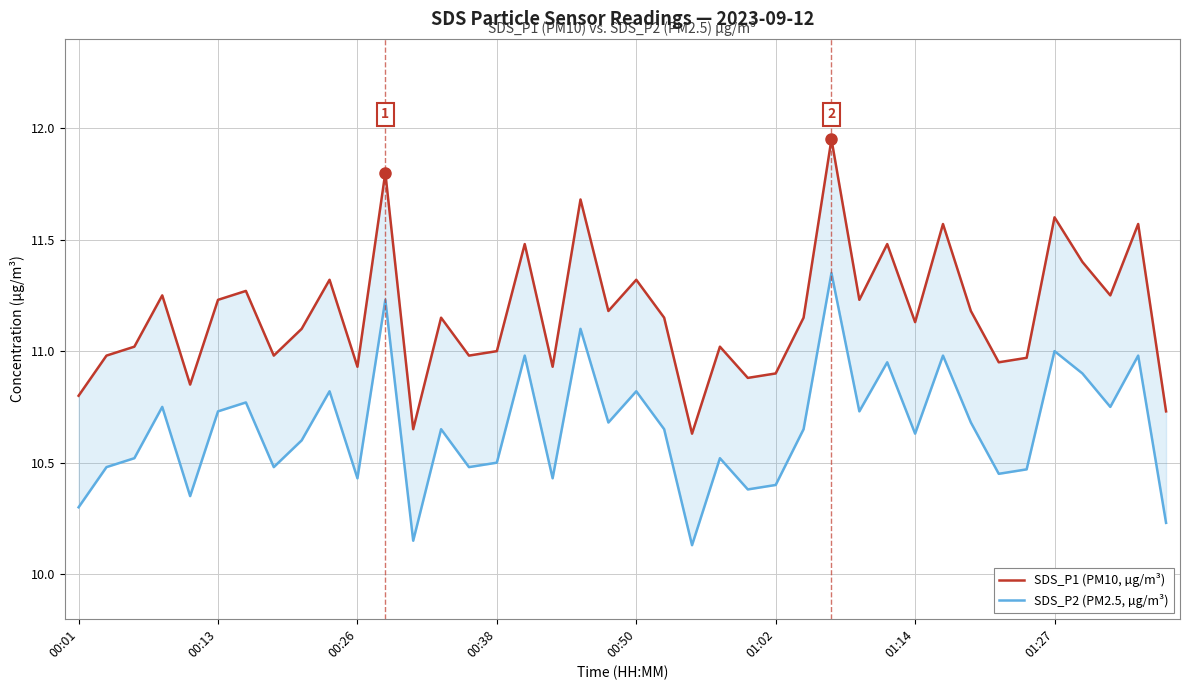

What position from the left is 33?

34